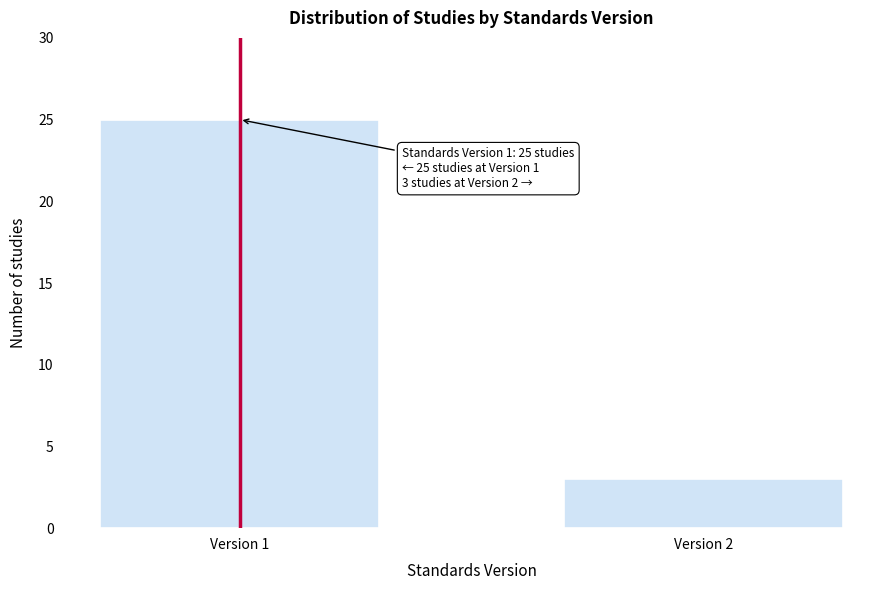

Reading right to left, what are all the values shown in this chart?

3	25